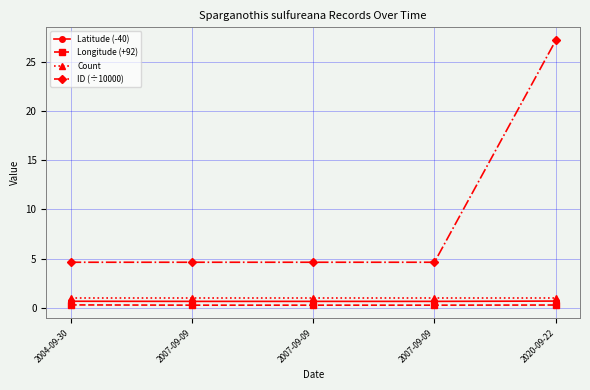

Does the chart have visible grid lines?

Yes